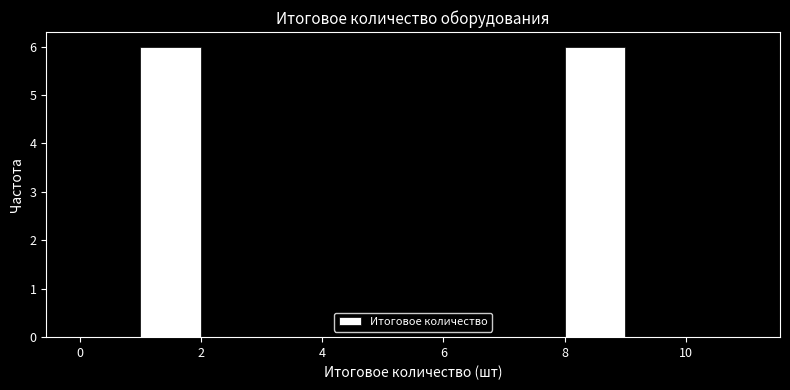

Reading left to right, list every bar in this chart as the range it spans on the x-axis followed by its height. The values are not printed on the chart, so give them approximately, as read against the axis.

0 to 1: 0
1 to 2: 6
2 to 3: 0
3 to 4: 0
4 to 5: 0
5 to 6: 0
6 to 7: 0
7 to 8: 0
8 to 9: 6
9 to 10: 0
10 to 11: 0